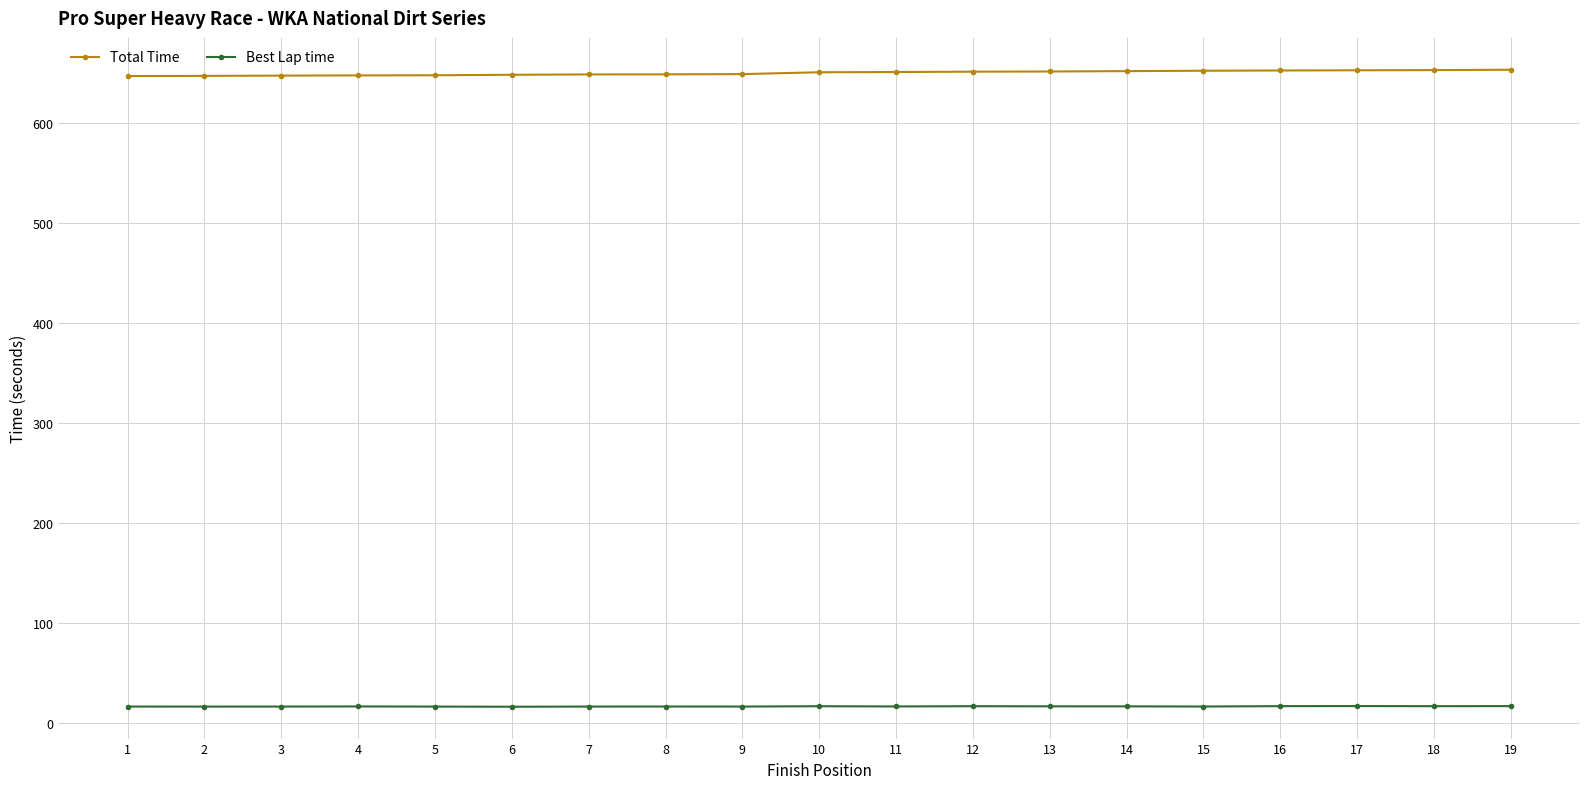

What is the total value across all series at 4?

664.5